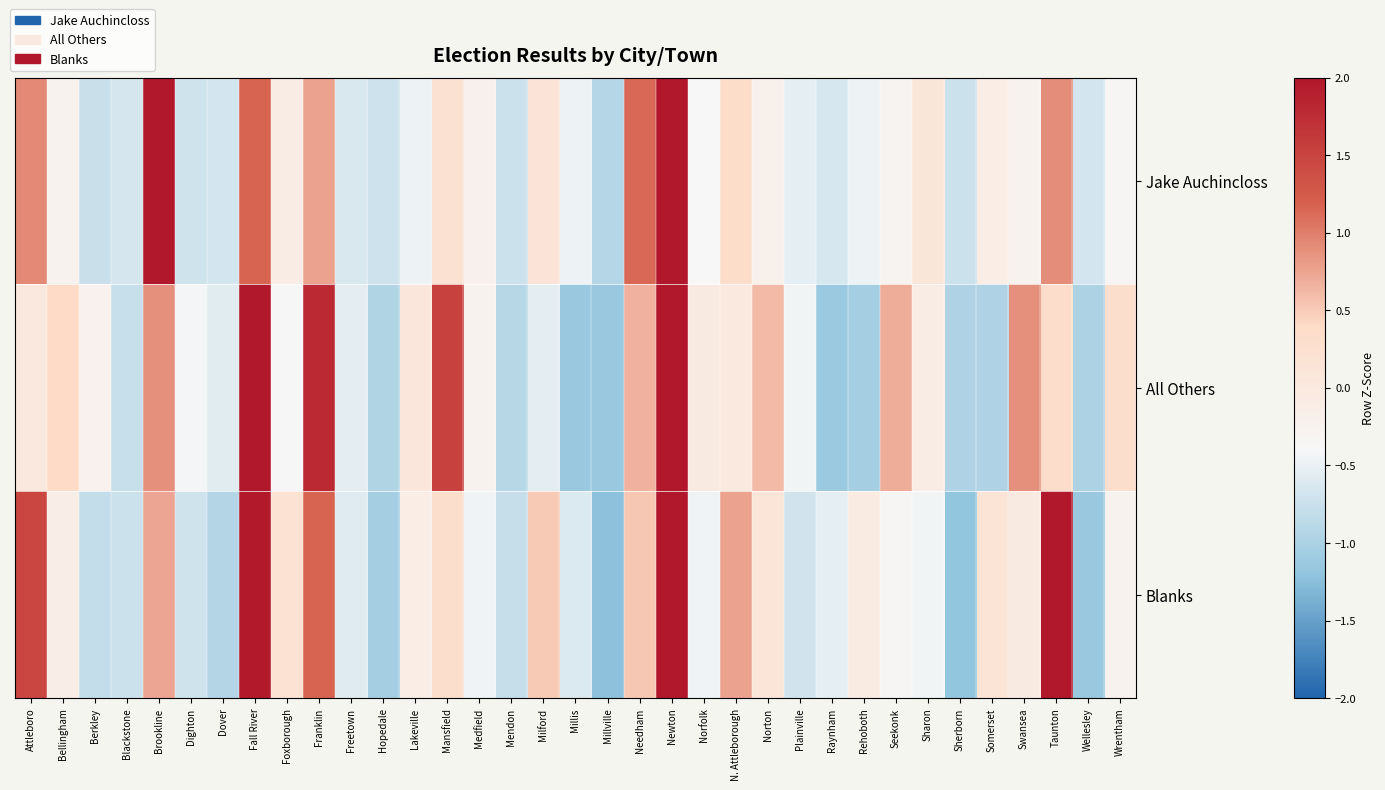

Between Millis and Wellesley, which is larger?

Millis